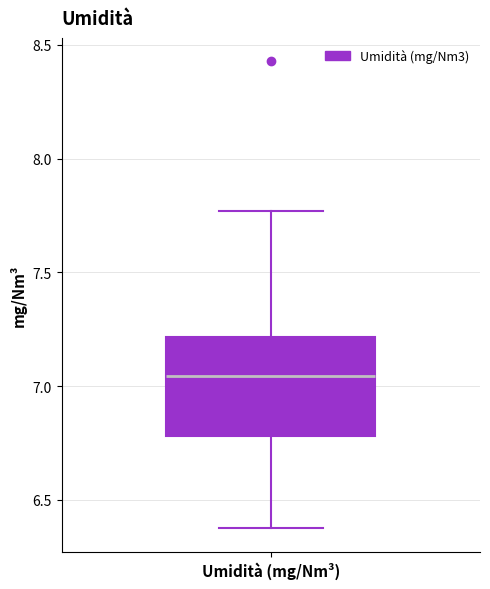

Where does the median line of the box for Umidità (mg/Nm³) sit on the y-axis? The values are not printed on the chart, so give them approximately, as read against the axis.

7.05